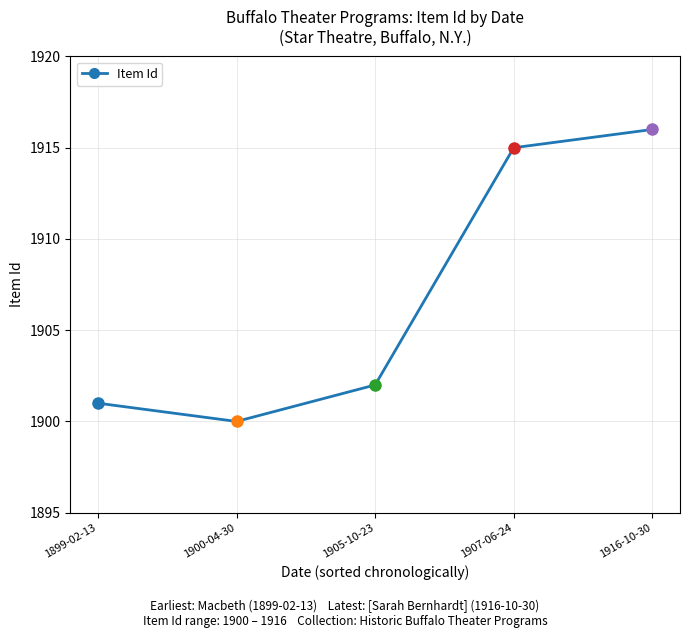

At which category does the chart reach its peak across all series?

1916-10-30